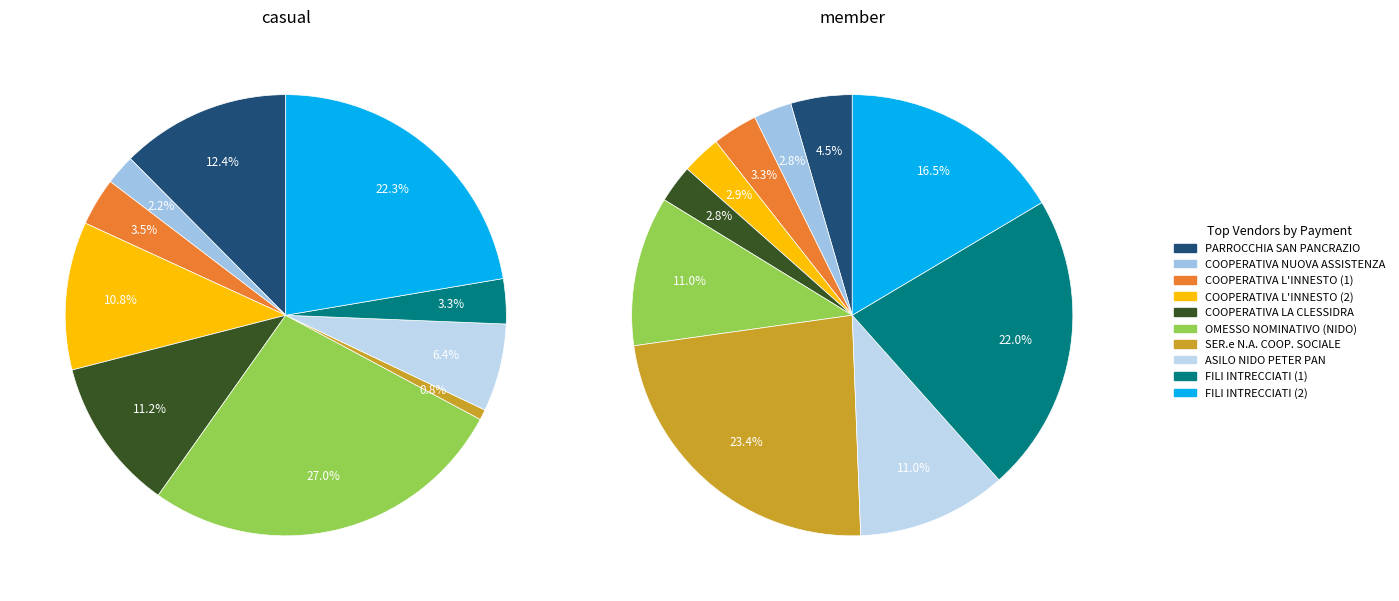

To the nearest percent, what portion does COOPERATIVA L'INNESTO (2) represent?

11%